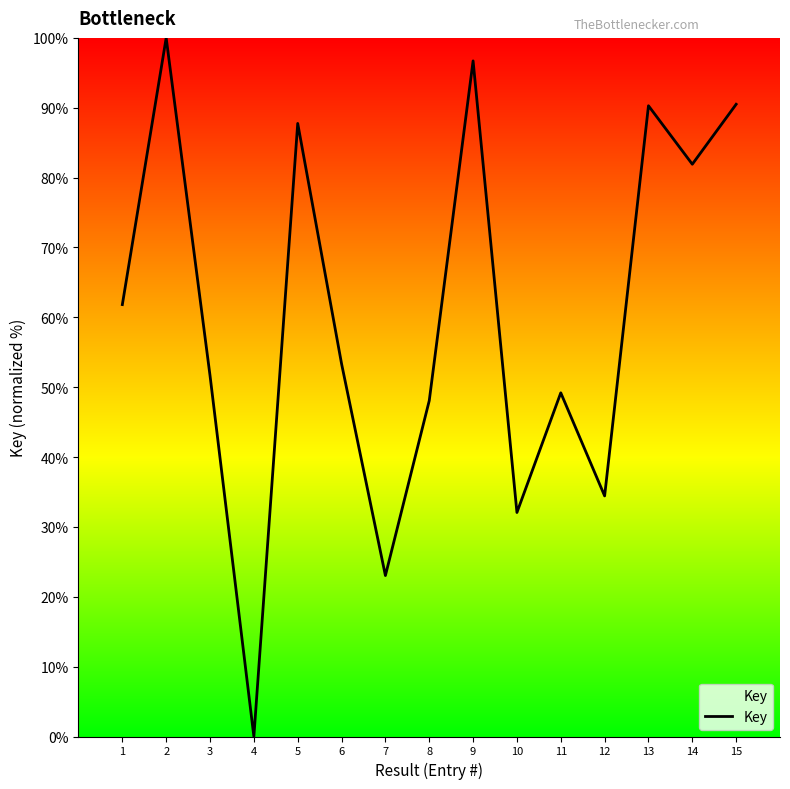

At which label is the value closest to 50?

11